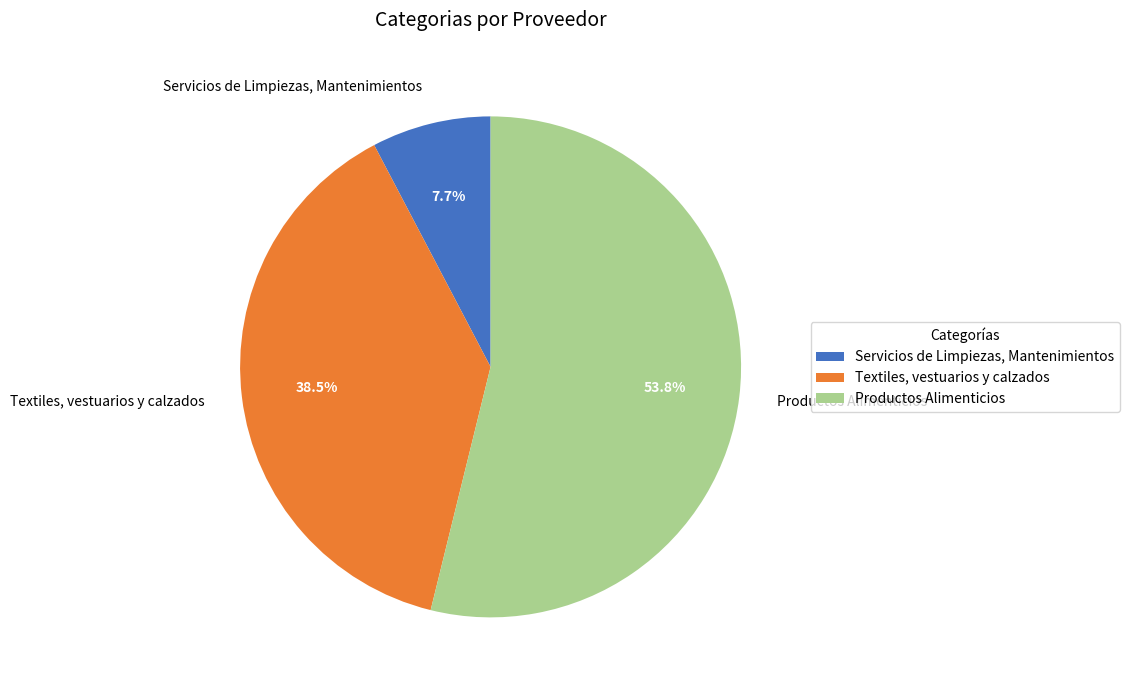

To the nearest percent, what portion does Productos Alimenticios represent?

54%